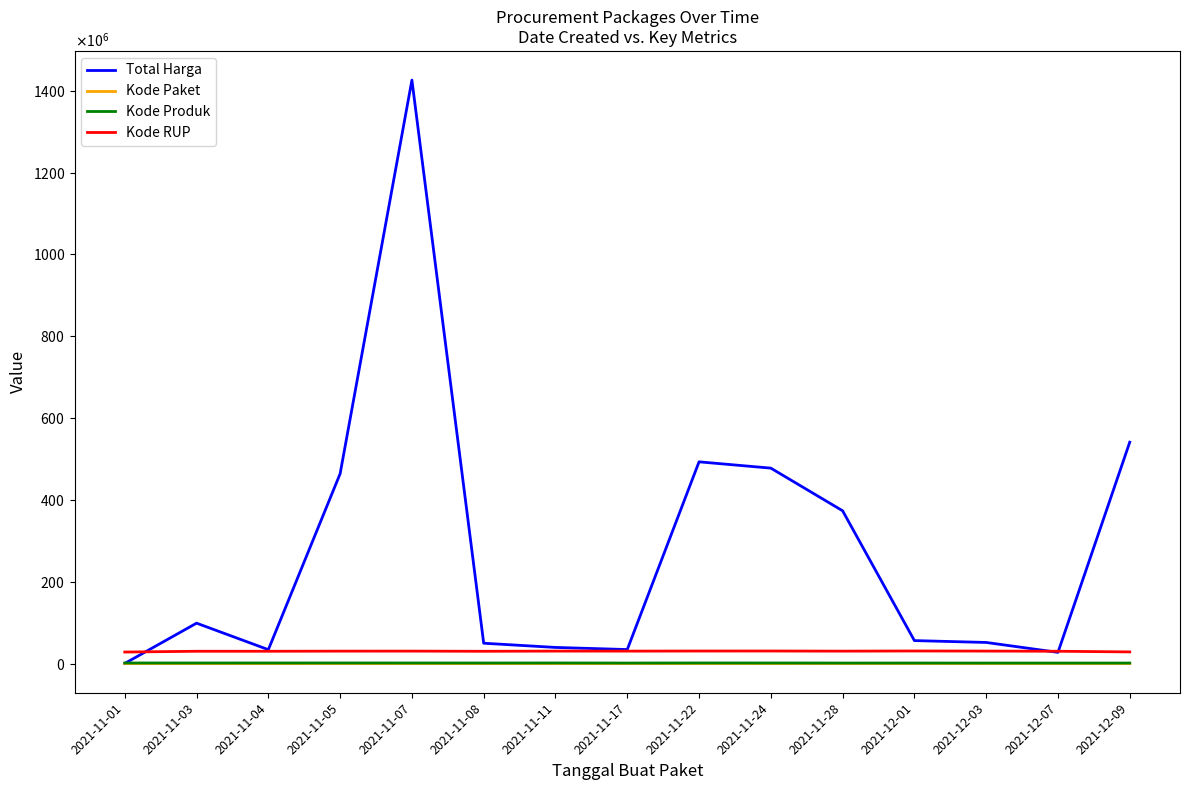

What are all the series names shown in the legend?

Total Harga, Kode Paket, Kode Produk, Kode RUP